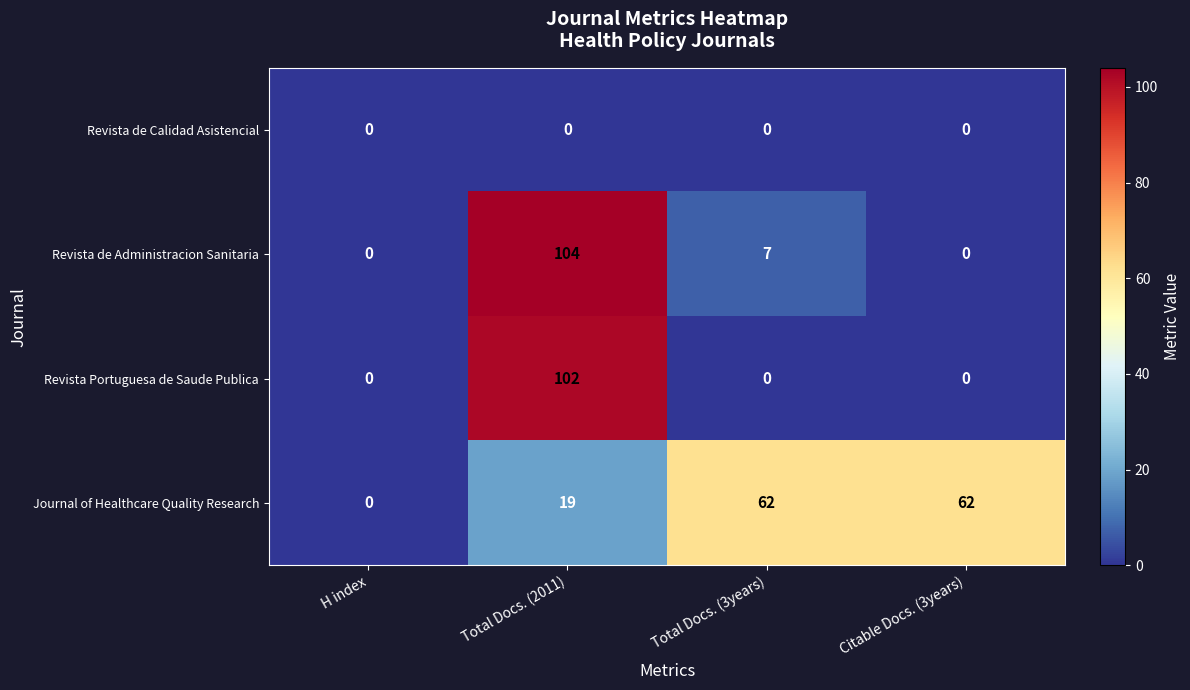

What is the spread (max minus min) of values at Total Docs. (2011)?

104